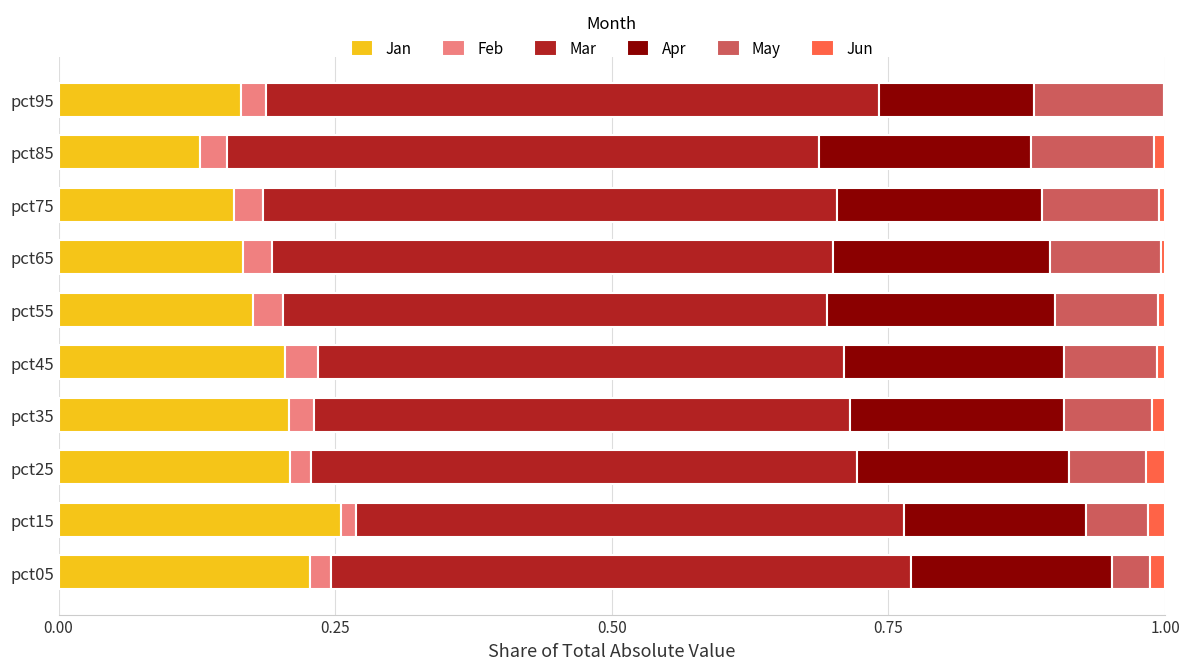

Is it true that Jan equals 0.1 at pct35?

False